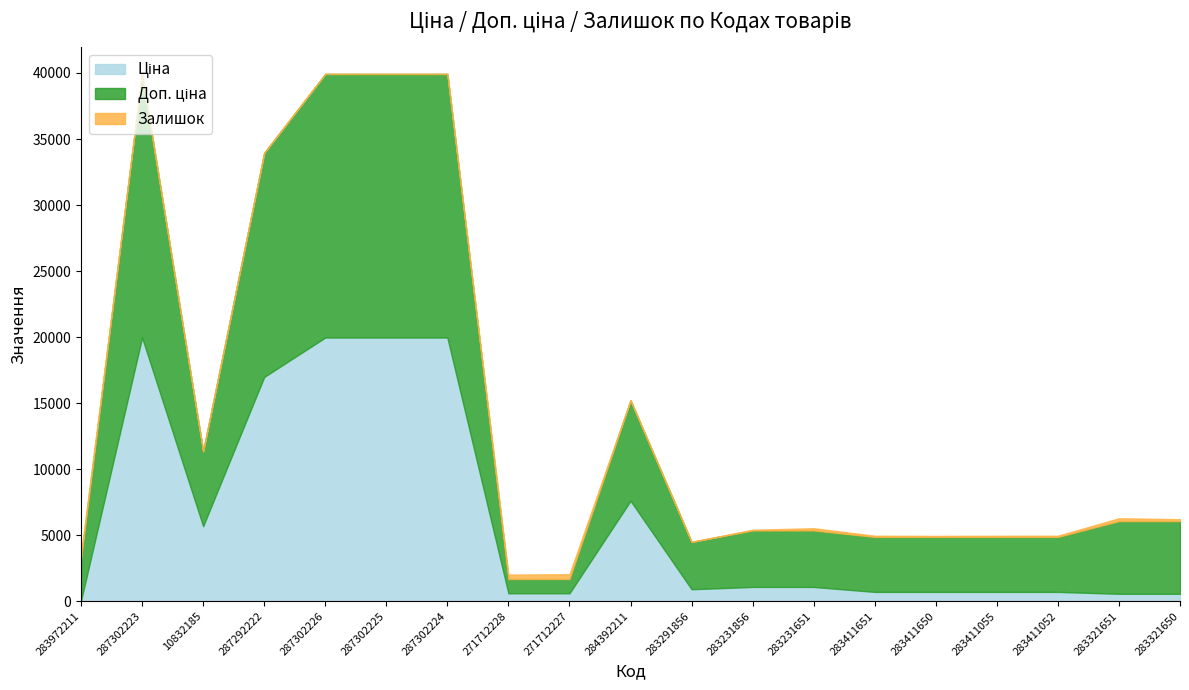

At how many categories does at least one series exceed 8083?

5